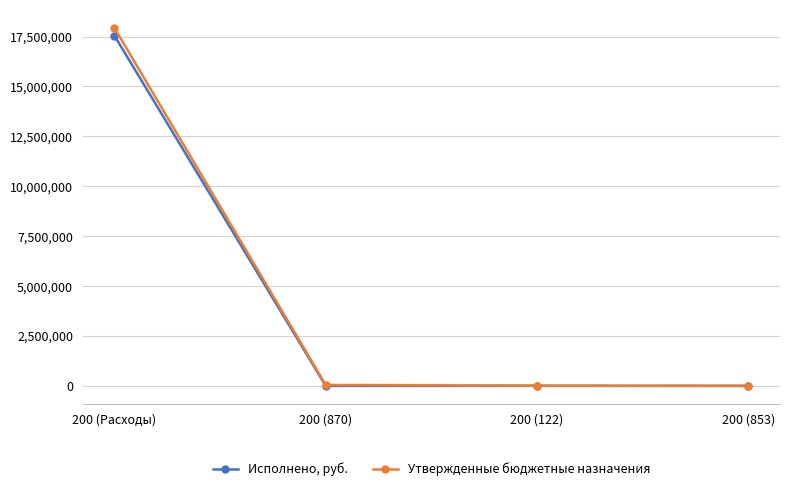

What is the highest value of the Исполнено, руб. series?

17547286.9